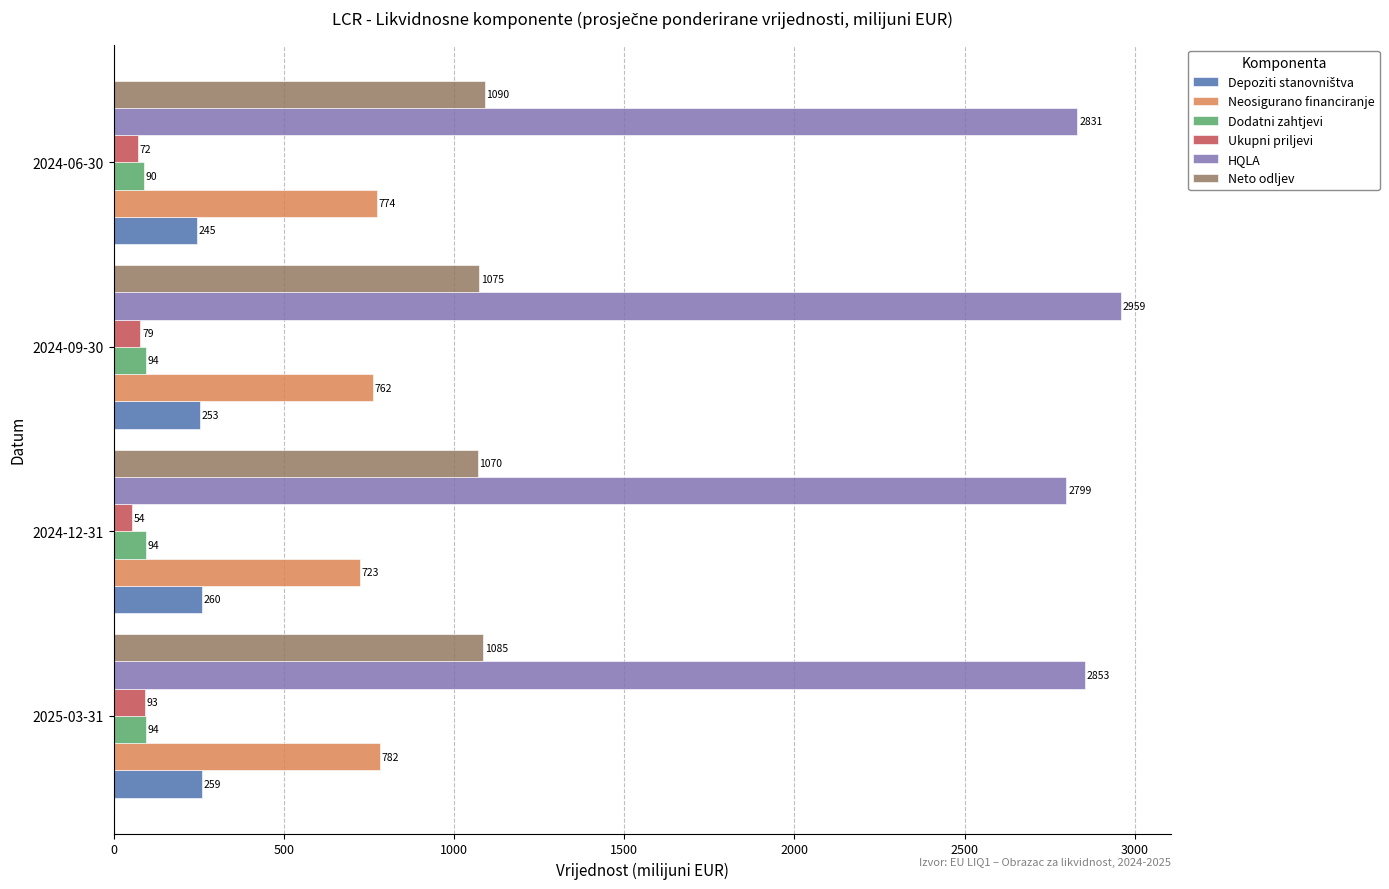

Where is Neto odljev nearest to the value 1079?

2024-09-30